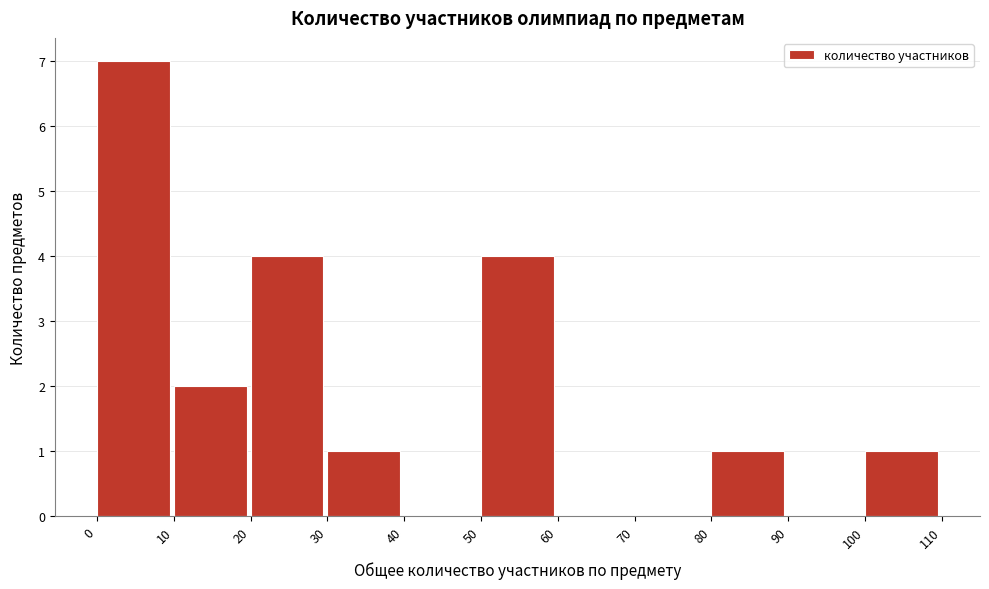

Reading left to right, transcribe this chart: for each bar, give the range it covers on the x-axis and its height. The values are not printed on the chart, so give them approximately, as read against the axis.

0 to 10: 7
10 to 20: 2
20 to 30: 4
30 to 40: 1
40 to 50: 0
50 to 60: 4
60 to 70: 0
70 to 80: 0
80 to 90: 1
90 to 100: 0
100 to 110: 1